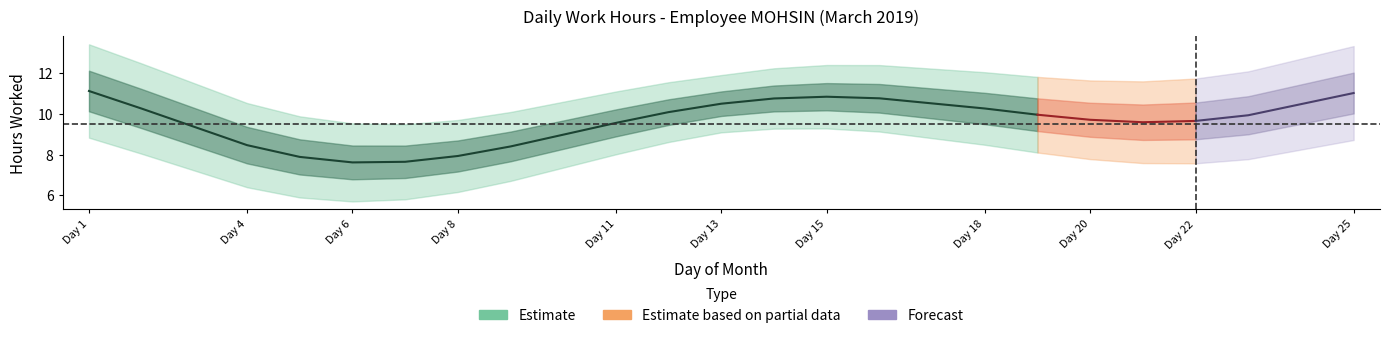

Where is the first local minimum?

6